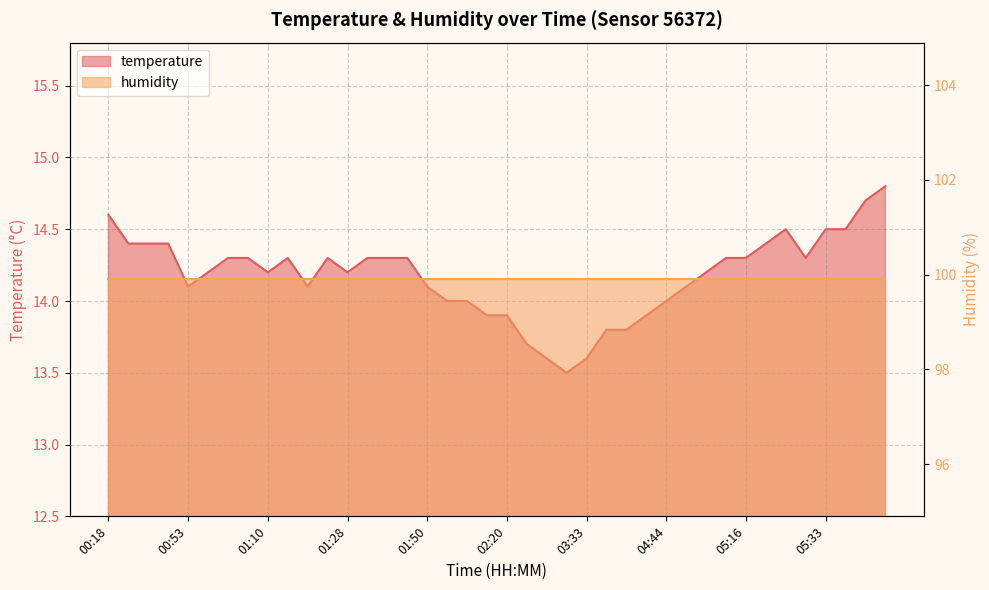

What is the change in value from 01:13 to 04:59?

-0.1